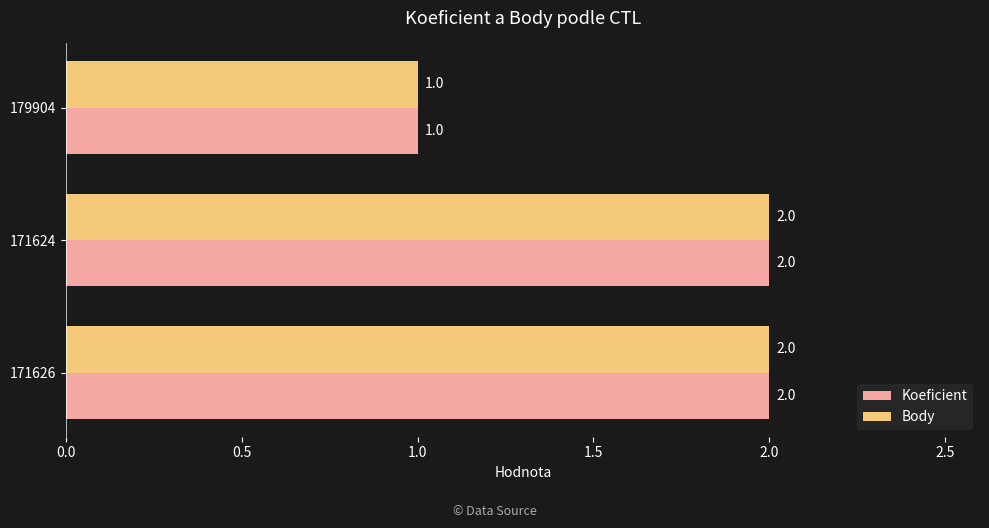

At which label does Koeficient reach its minimum?

179904